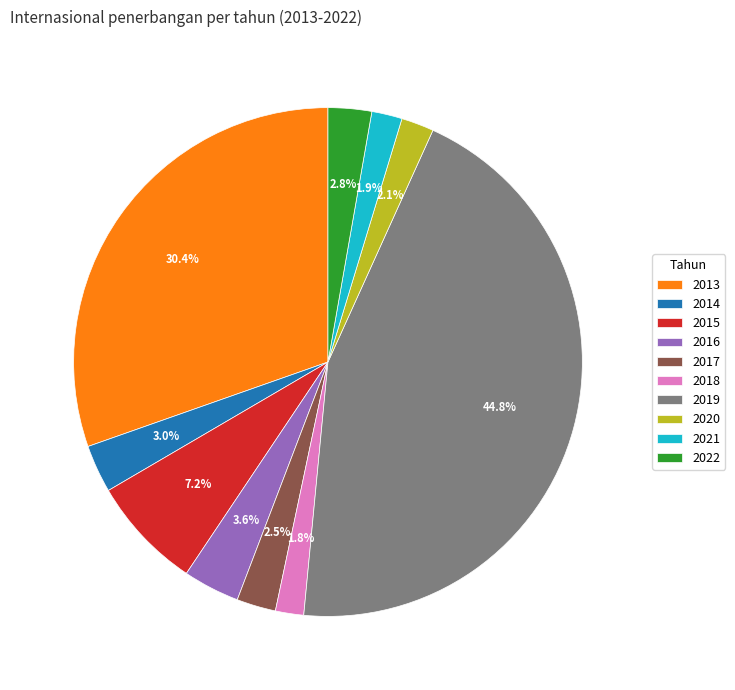

Is there any slice that represents more than half of the pie?

No